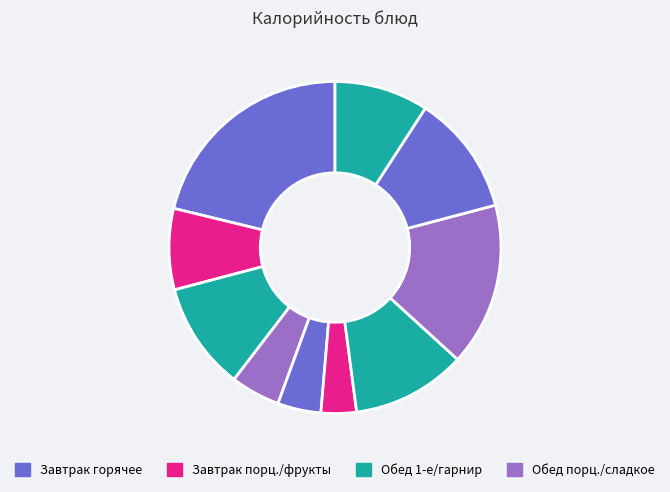

Count the number of slices in the pie.

10